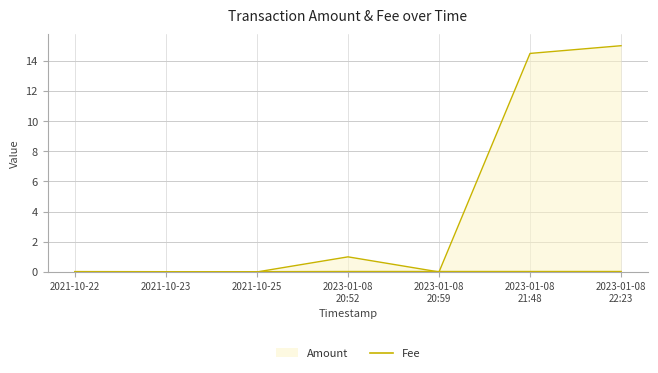

What is the label of the 2nd point from the left?

2021-10-23